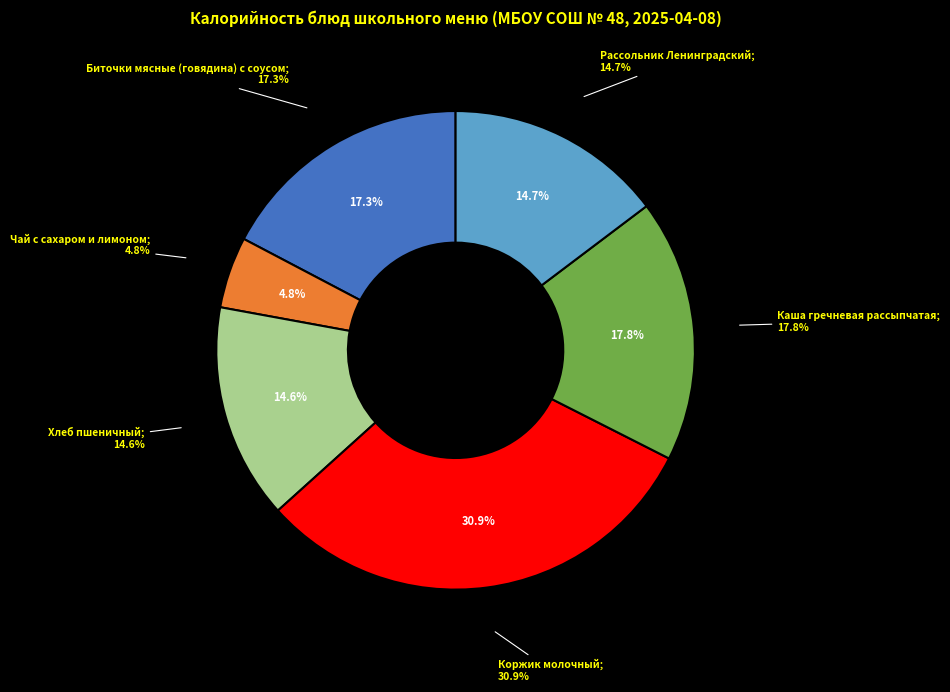

To the nearest percent, what is the average slice percentage?

17%